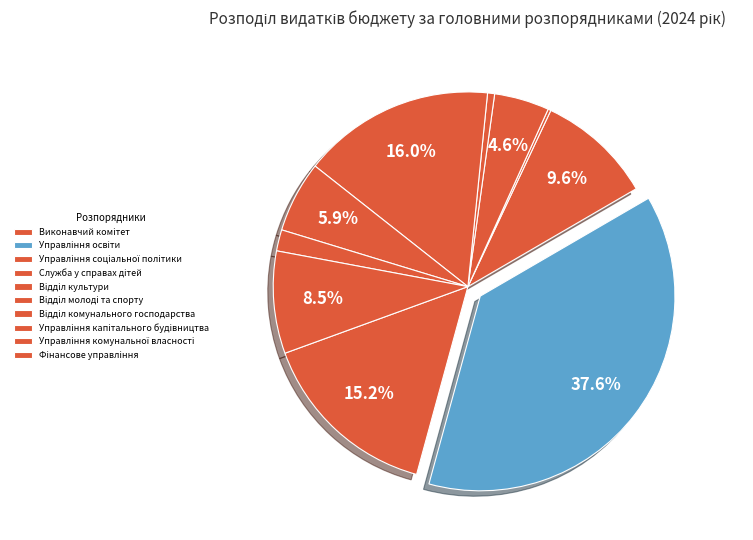

Do Виконавчий комiтет and Вiддiл комунального господарства together represent more than half of the pie?

No